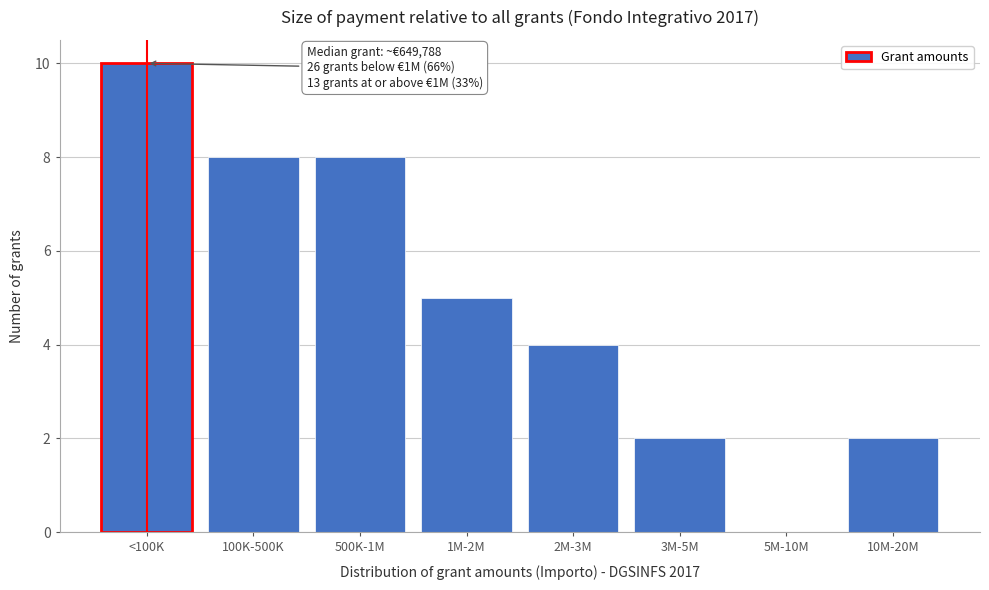

Reading right to left, transcribe all the data shown in this chart.

10M-20M=2	5M-10M=0	3M-5M=2	2M-3M=4	1M-2M=5	500K-1M=8	100K-500K=8	<100K=10